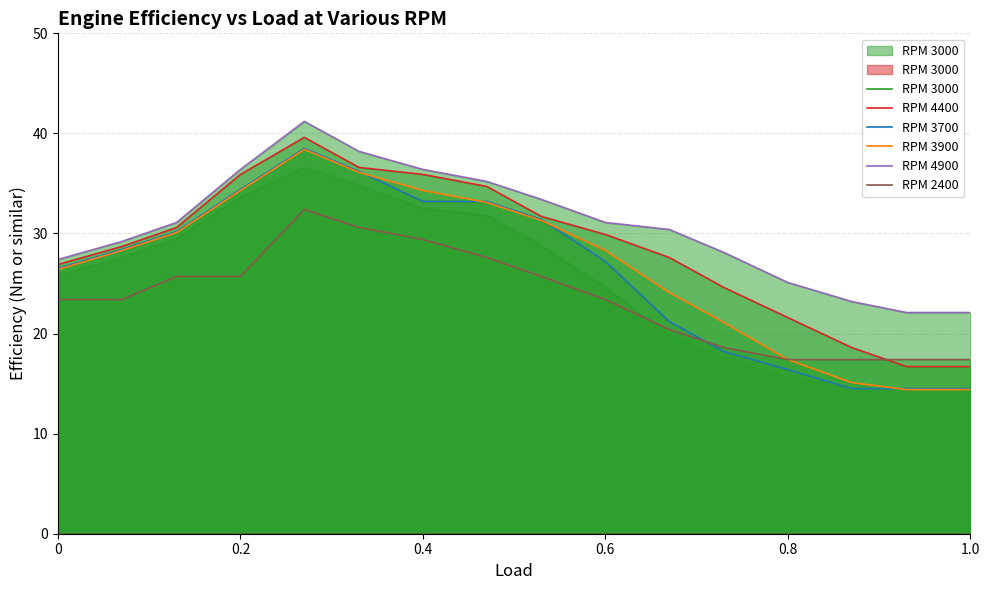

True or false: RPM 3000 and RPM 2400 cross at least once.

True